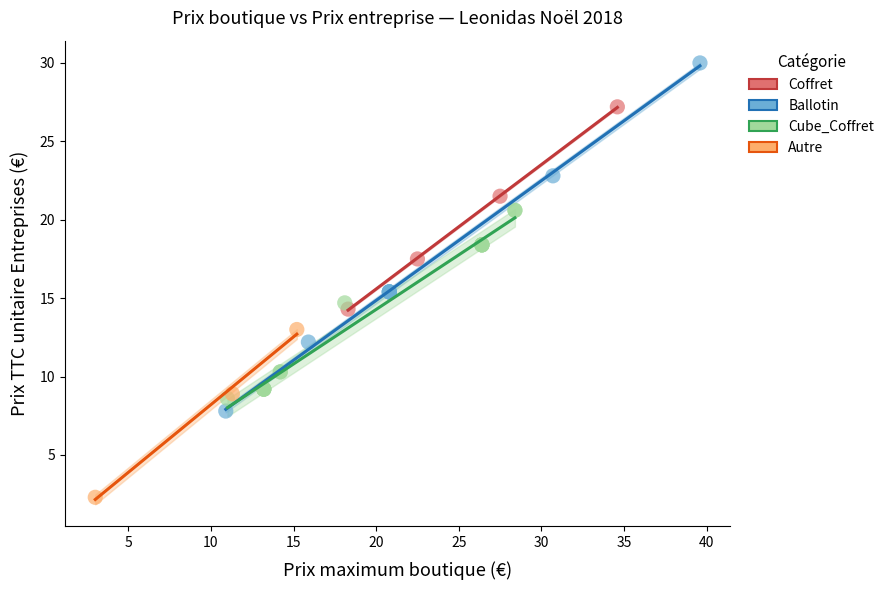

Which series reaches the minimum Y coordinate?

Autre